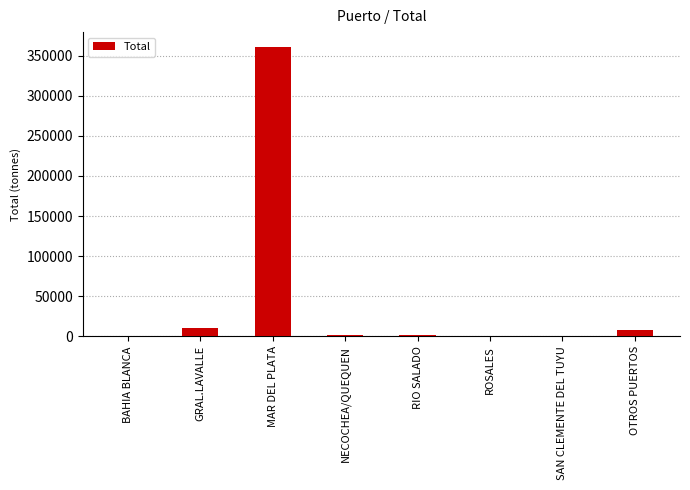

What is the sum of all values?

384639.9